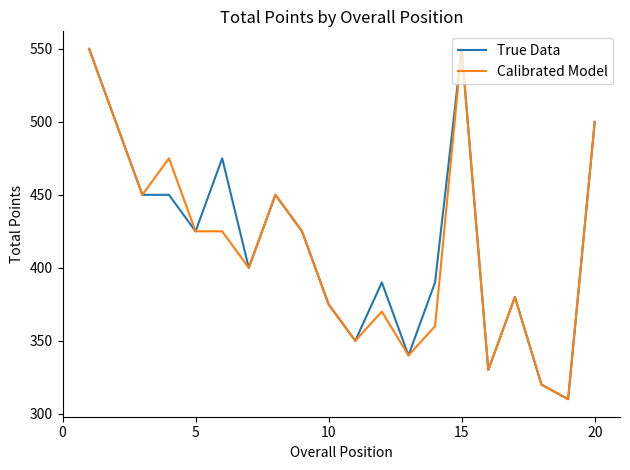

What is the maximum value shown in the chart?

550